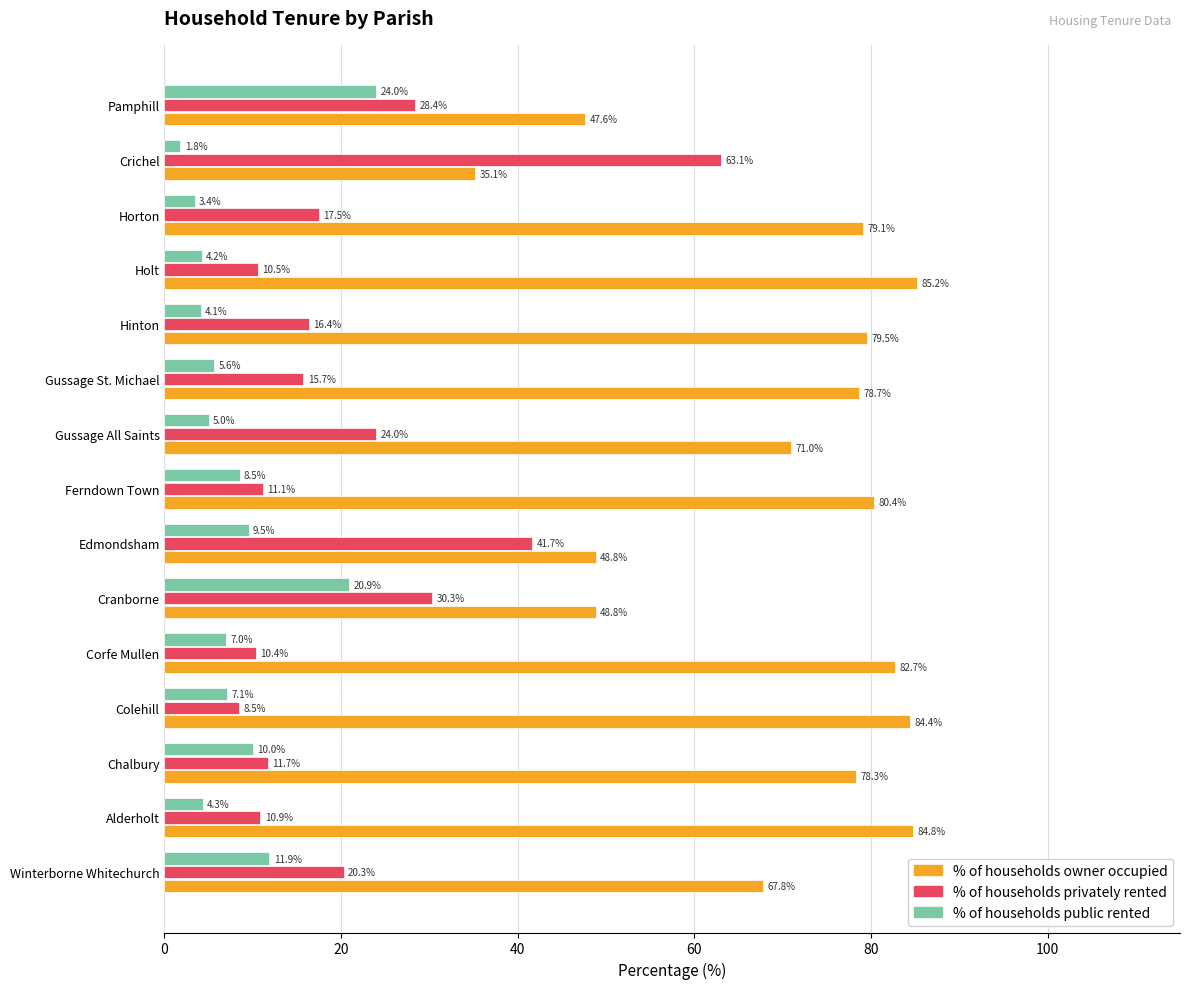

Where is % of households privately rented nearest to the value 35?

Cranborne